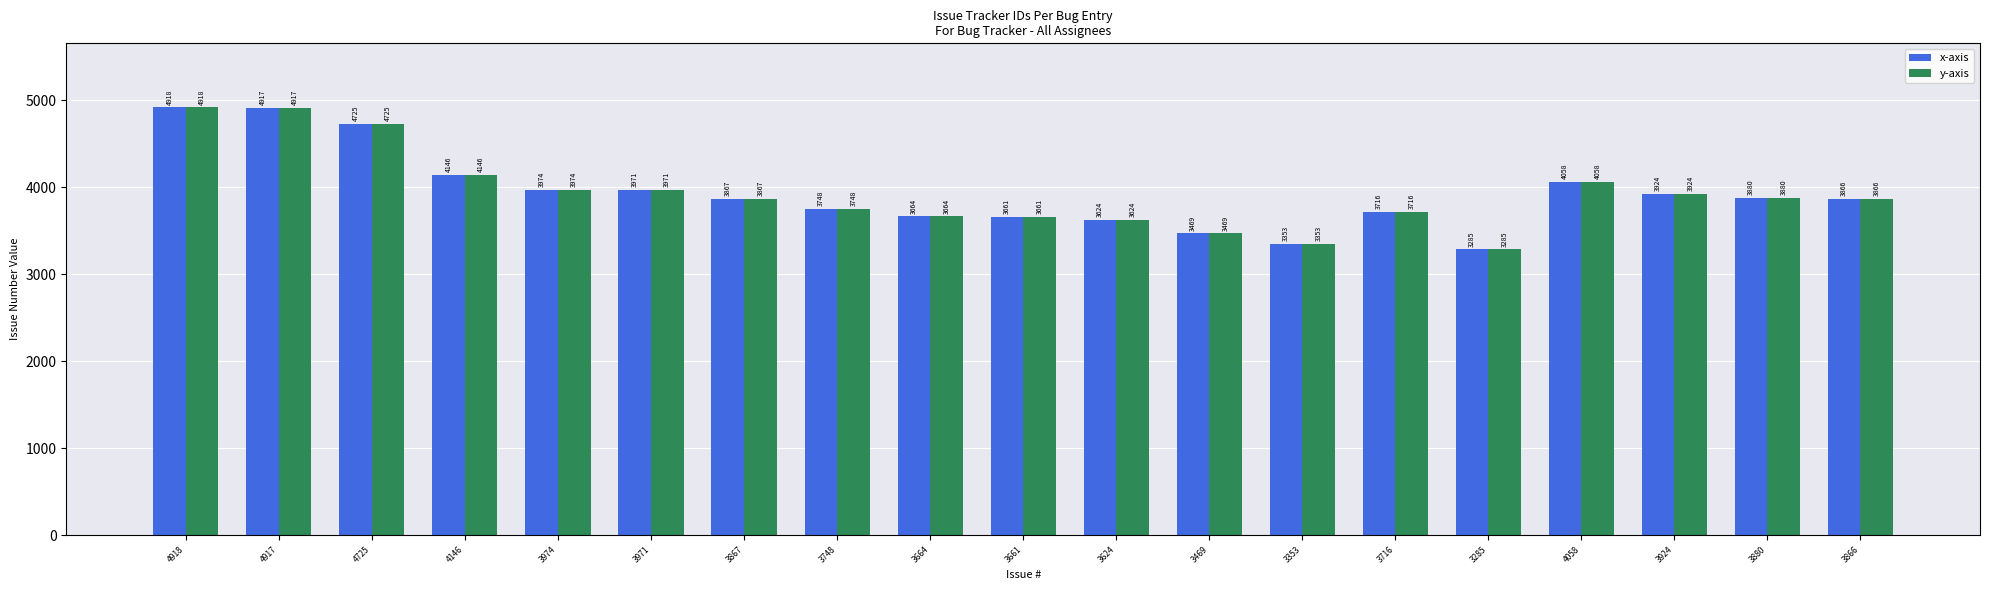

What is the label of the 18th bar from the right?

4917